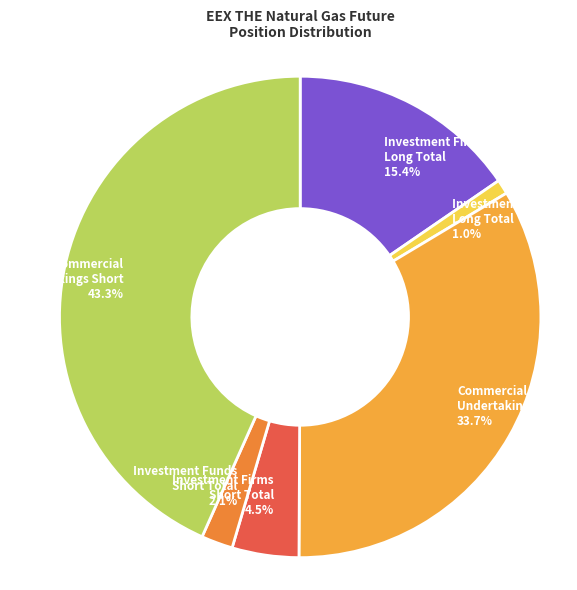

Does any single category account for the majority?

No